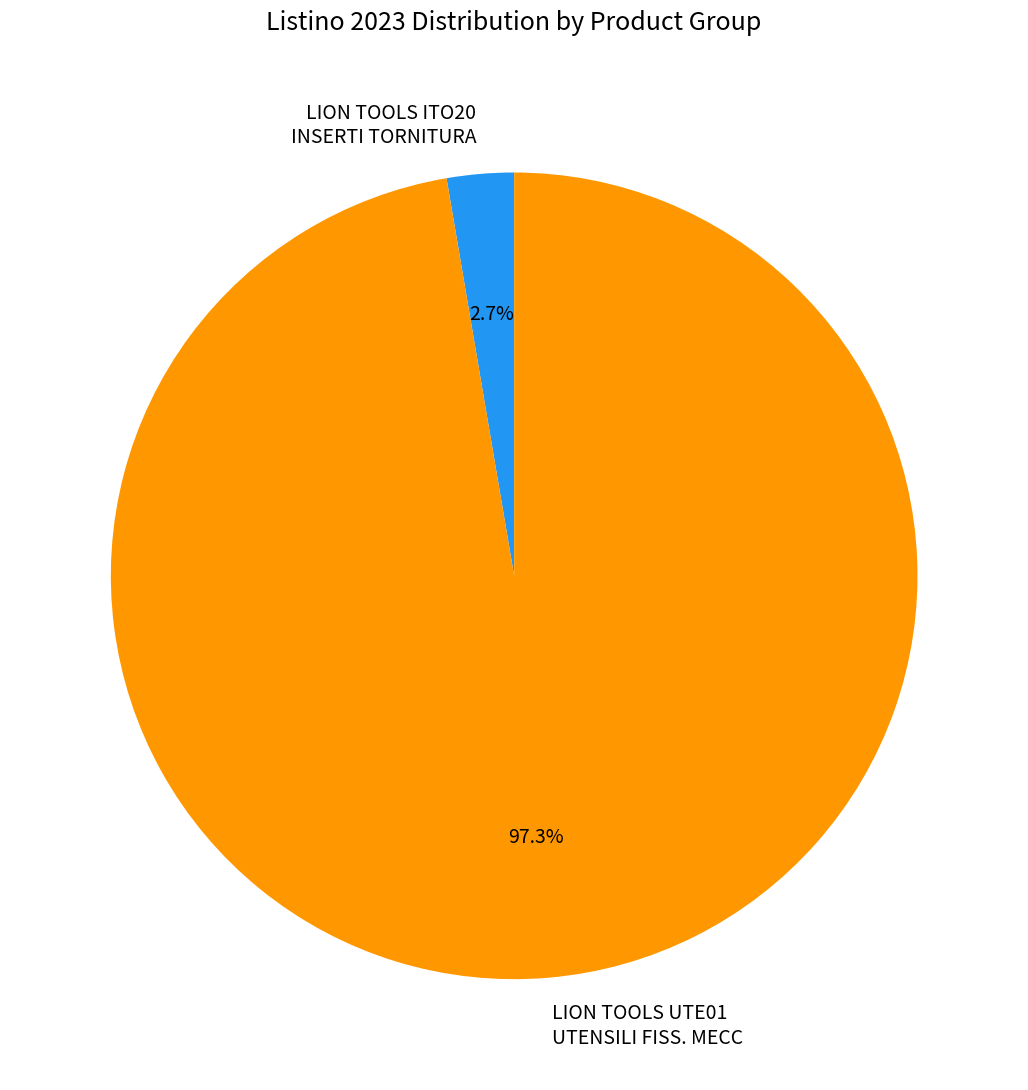

Which category has the smallest portion of the pie?

LION TOOLS ITO20 INSERTI TORNITURA